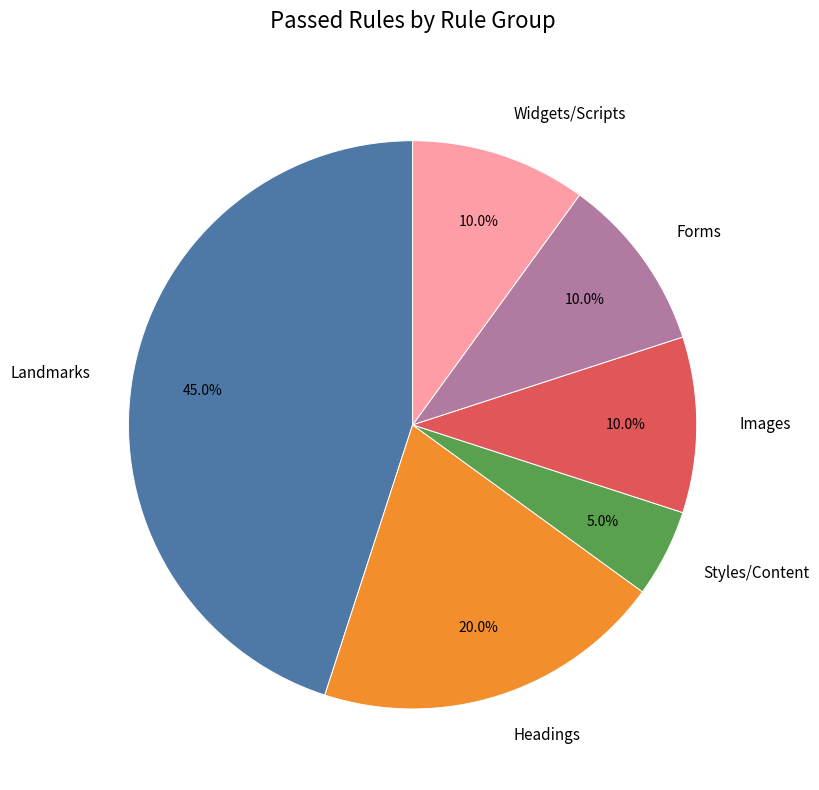

What percentage is NOT represented by Images?

90.0%